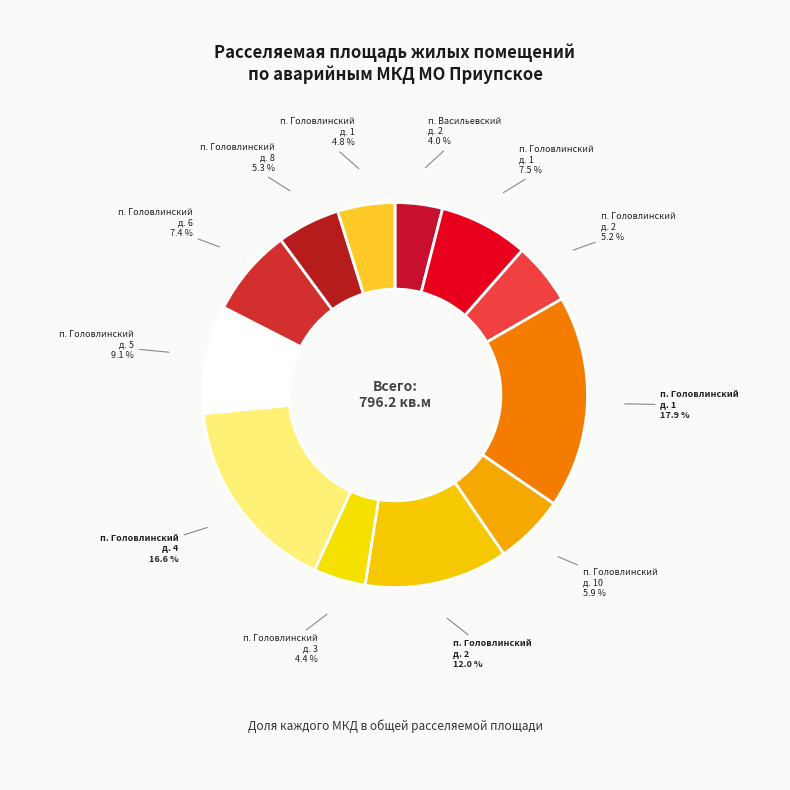

To the nearest percent, what is the average slice percentage?

8%